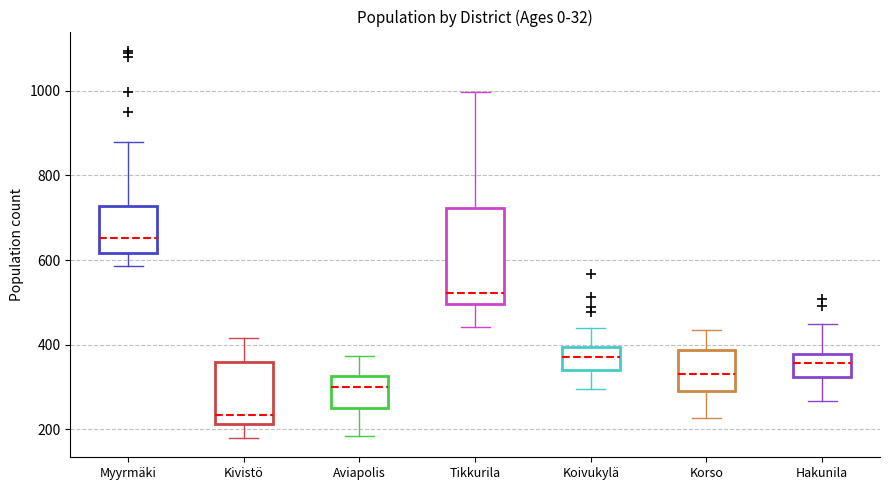

Reading left to right, read every box against the y-axis: the position of its median line, the range the box covers, and the ends of its whiskers. The values are not printed on the chart, so give them approximately, as read against the axis.

Myyrmäki: median 660, box 620 to 720, whiskers 580 to 880
Kivistö: median 240, box 220 to 360, whiskers 180 to 420
Aviapolis: median 300, box 260 to 320, whiskers 180 to 380
Tikkurila: median 520, box 500 to 720, whiskers 440 to 1000
Koivukylä: median 380, box 340 to 400, whiskers 300 to 440
Korso: median 340, box 300 to 380, whiskers 220 to 440
Hakunila: median 360, box 320 to 380, whiskers 260 to 460